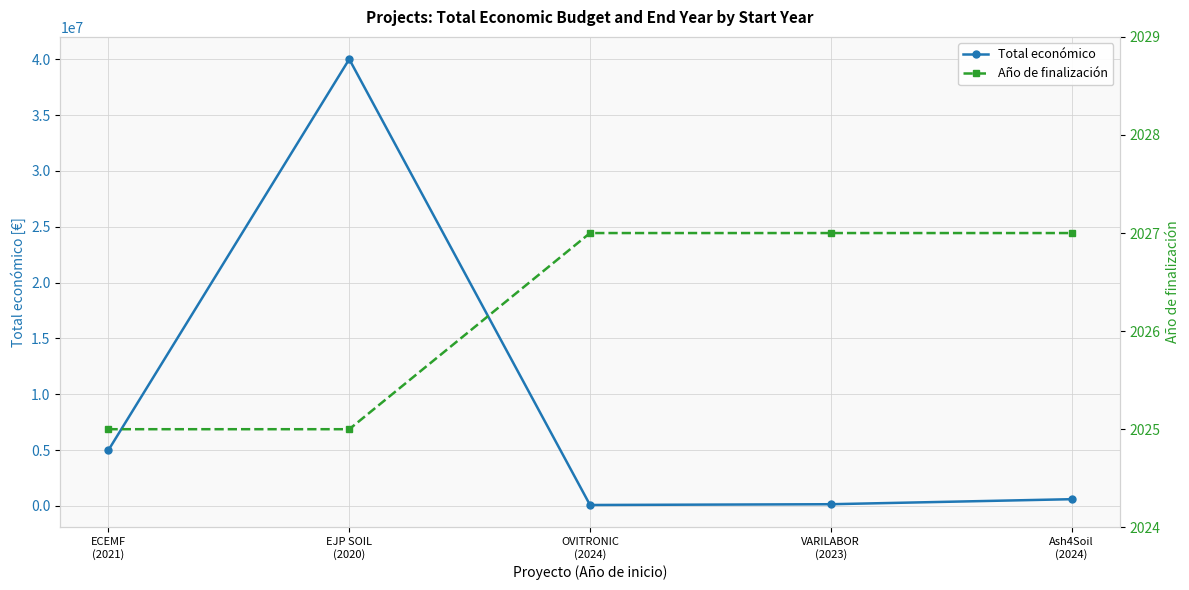

At EJP SOIL
(2020), list the series in order from smallest to largest.

Año de finalización, Total económico